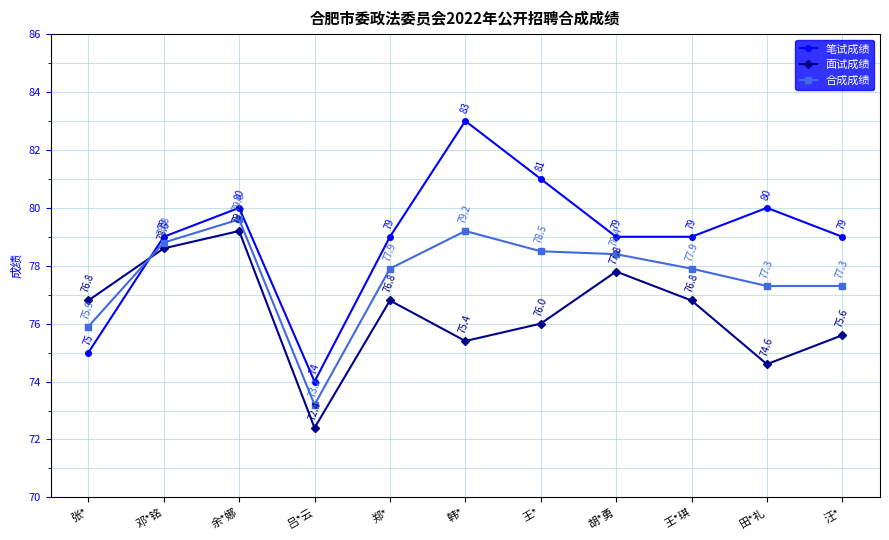

How many lines are shown in the chart?

3